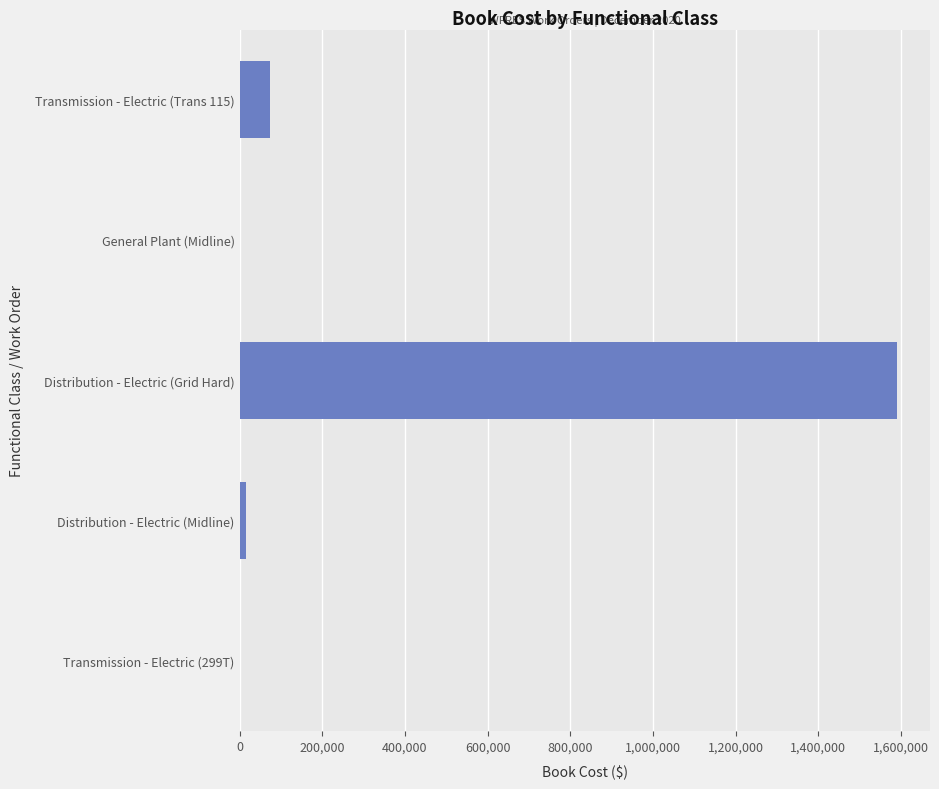

Where is the data nearest to the value 795764?

Transmission - Electric (Trans 115)